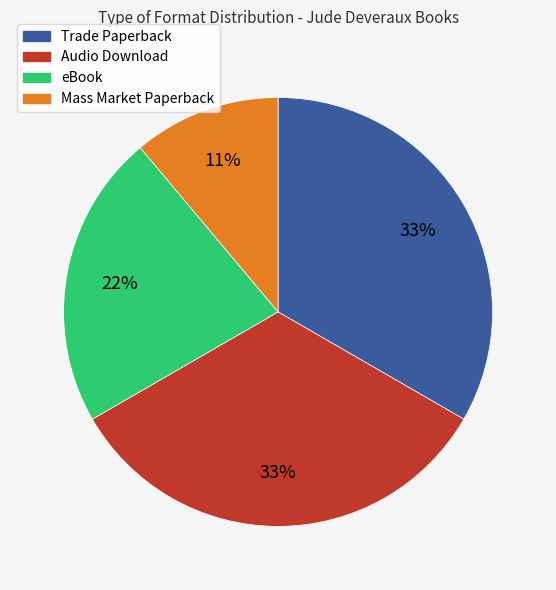

Does Audio Download represent more than half of the total?

No